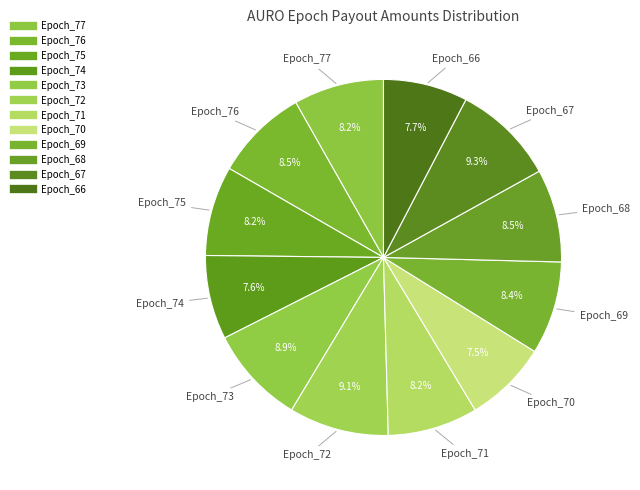

Do Epoch_70 and Epoch_68 together represent more than half of the pie?

No